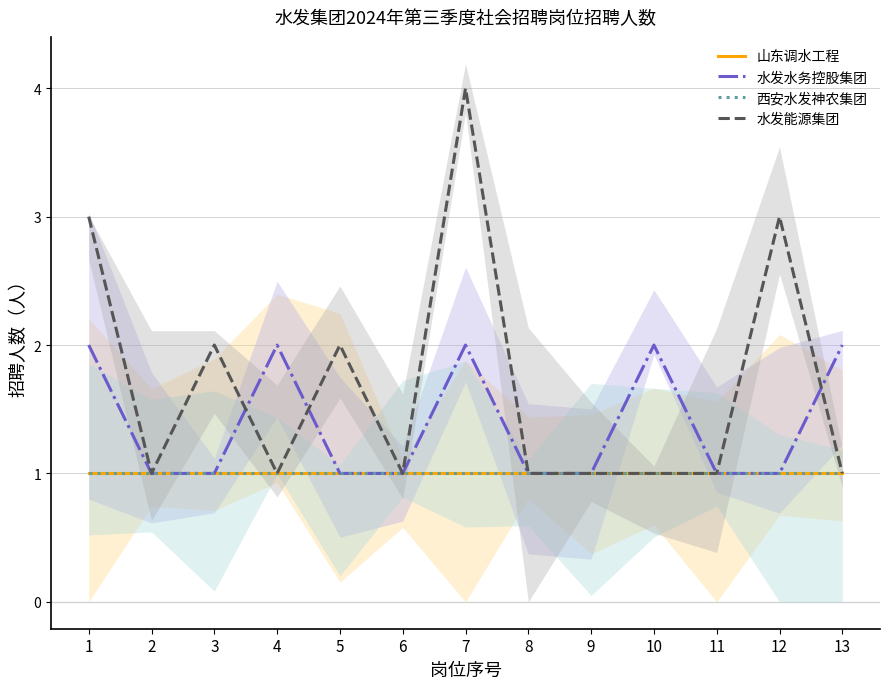

True or false: 水发能源集团 and 西安水发神农集团 intersect in this chart.

False